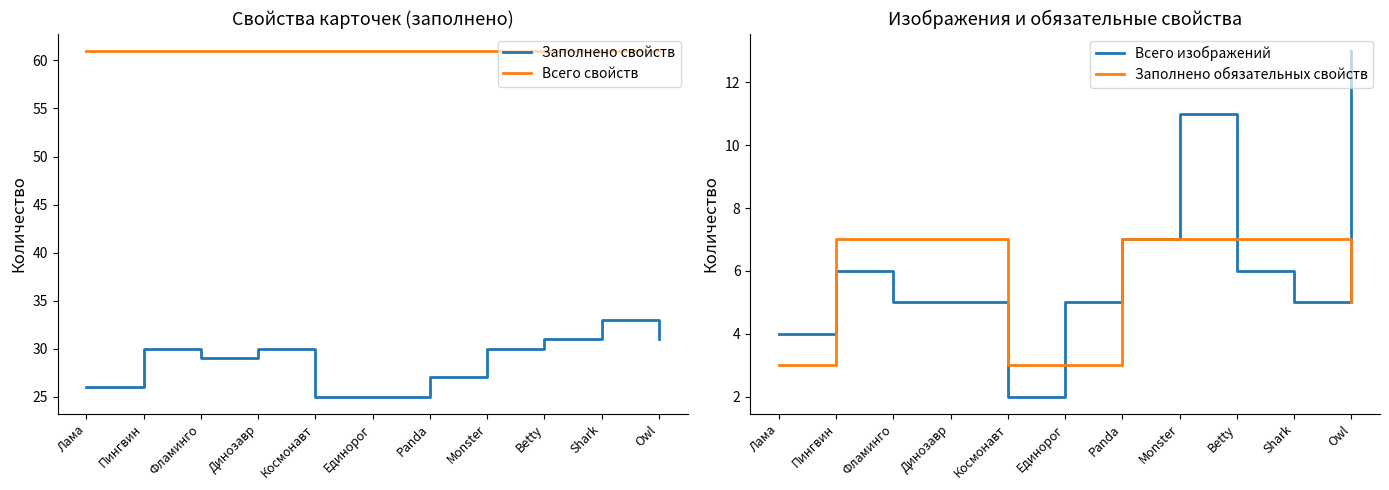

List the labels in order of Заполнено обязательных свойств value, smallest first.

Лама, Космонавт, Единорог, Owl, Пингвин, Фламинго, Динозавр, Panda, Monster, Betty, Shark